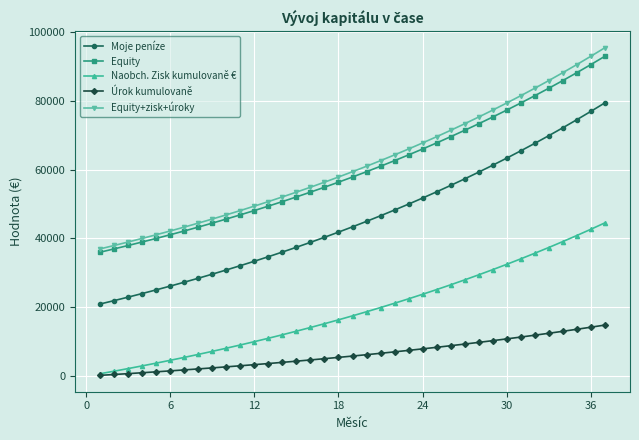

Does the chart display data point markers on the line(s)?

Yes